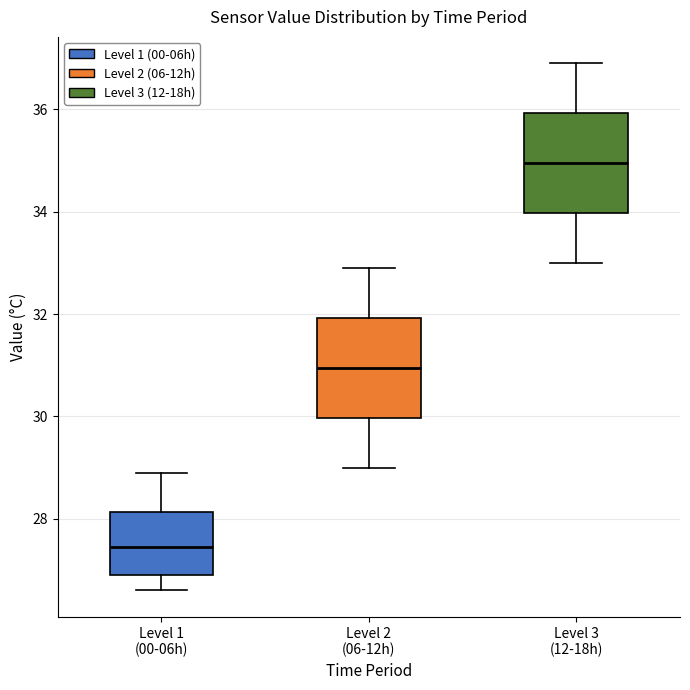

Reading left to right, read every box against the y-axis: the position of its median line, the range the box covers, and the ends of its whiskers. The values are not printed on the chart, so give them approximately, as read against the axis.

Level 1 (00-06h): median 27.4, box 27.0 to 28.2, whiskers 26.6 to 29.0
Level 2 (06-12h): median 31.0, box 30.0 to 32.0, whiskers 29.0 to 33.0
Level 3 (12-18h): median 35.0, box 34.0 to 36.0, whiskers 33.0 to 37.0